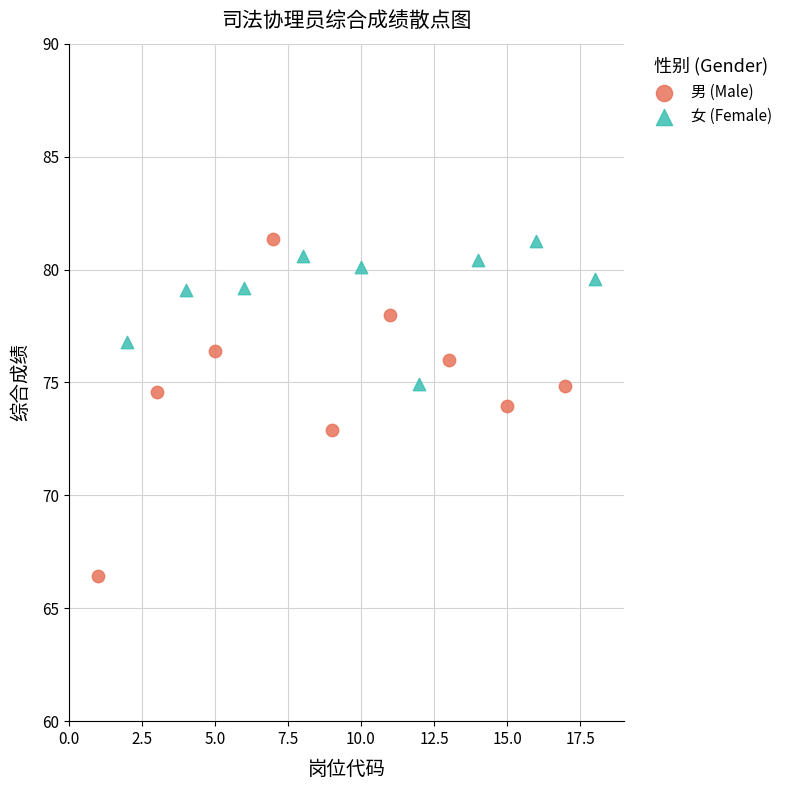

Which series reaches the minimum Y coordinate?

男 (Male)